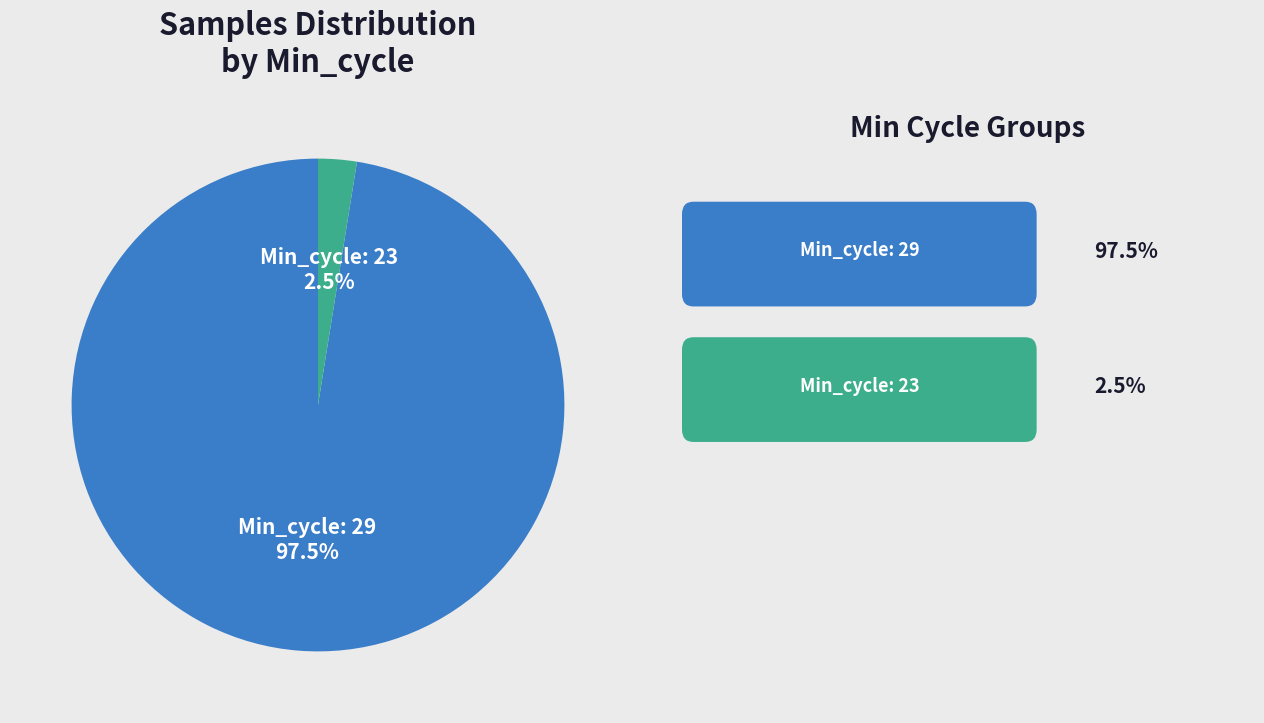

Is there any slice that represents more than half of the pie?

Yes